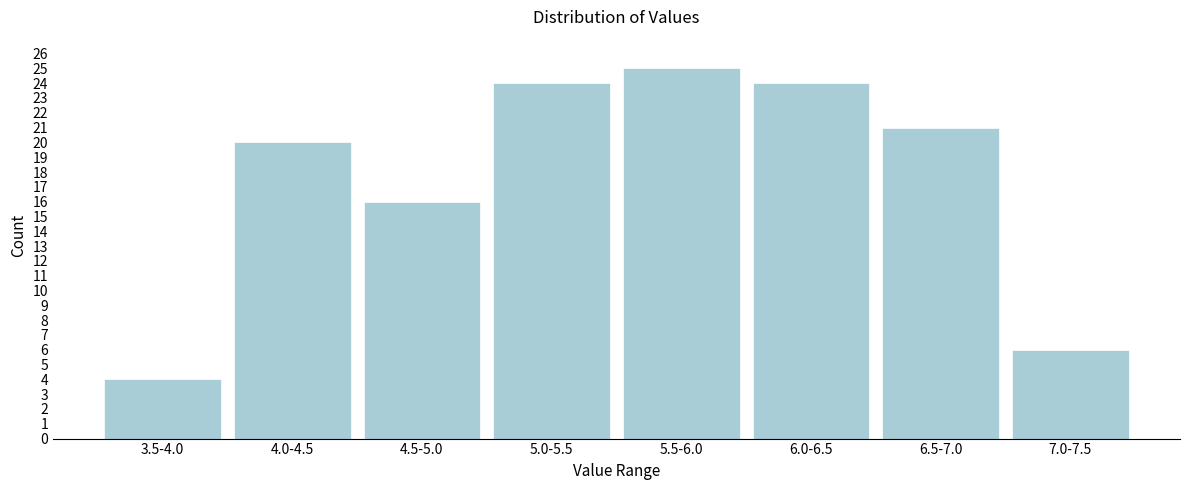

Reading left to right, list all the values displayed in this chart.

3.5-4.0=4	4.0-4.5=20	4.5-5.0=16	5.0-5.5=24	5.5-6.0=25	6.0-6.5=24	6.5-7.0=21	7.0-7.5=6